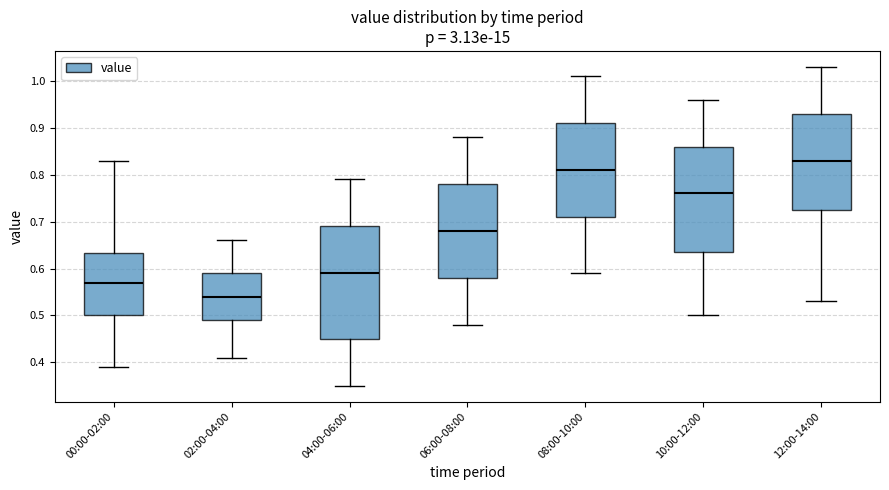

Where does the lower whisker of the box for 12:00-14:00 end on the y-axis? The values are not printed on the chart, so give them approximately, as read against the axis.

0.53